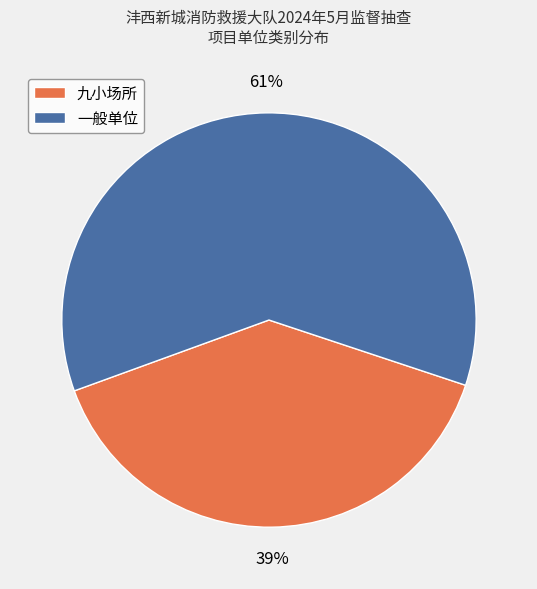

Combined, do 九小场所 and 一般单位 account for over 50%?

Yes